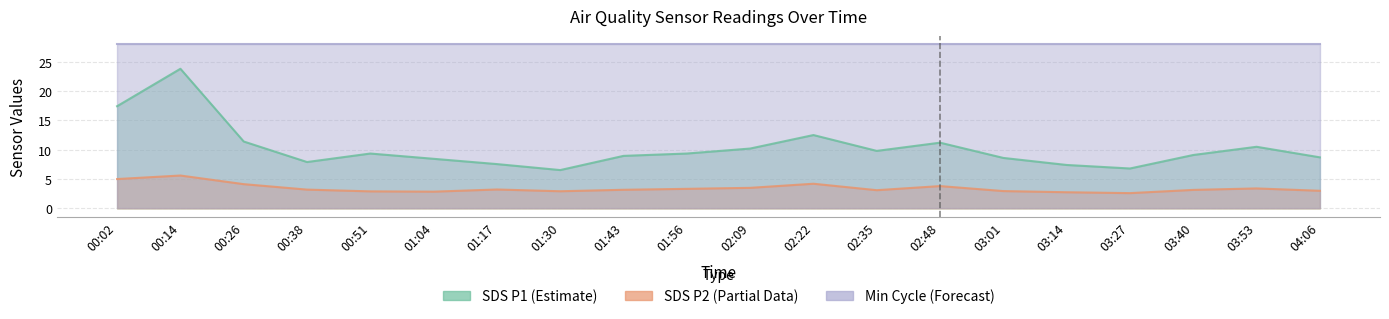

What is the label of the 15th point from the right?

01:04